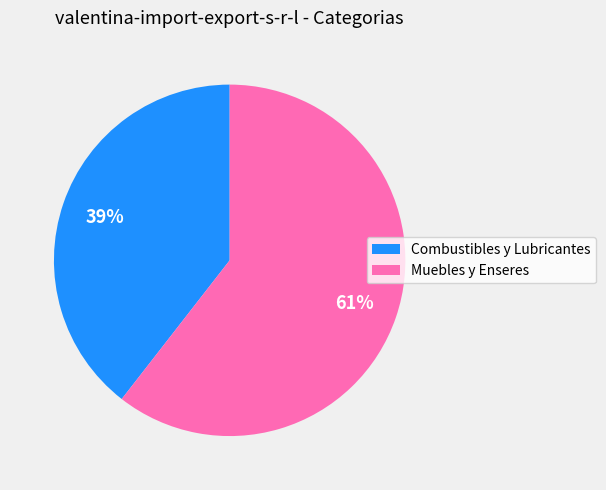

The Combustibles y Lubricantes slice represents 26% of the pie. True or false?

False